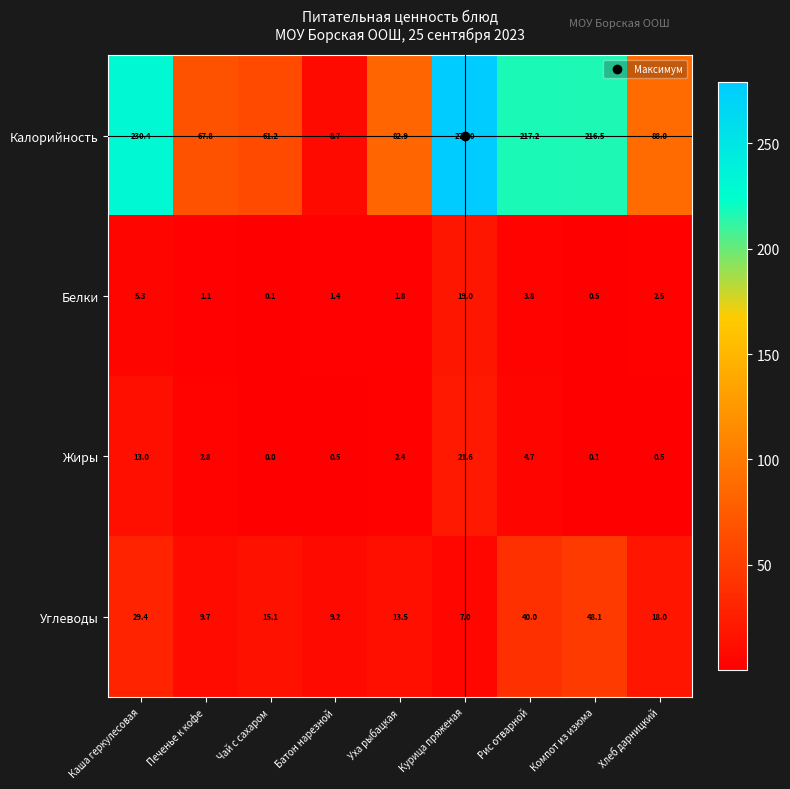

Which category has the lowest value across all series?

Чай с сахаром